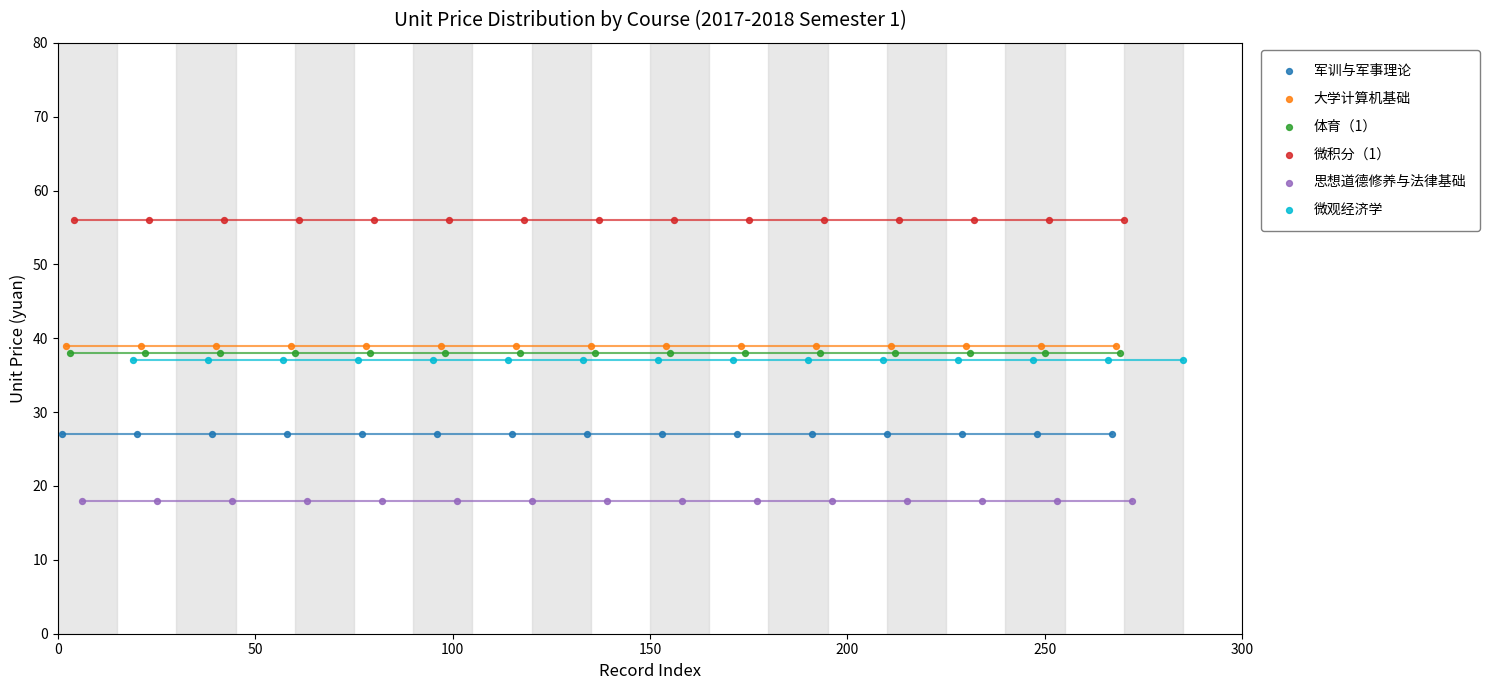

Which series contains the highest Y value?

微积分（1）